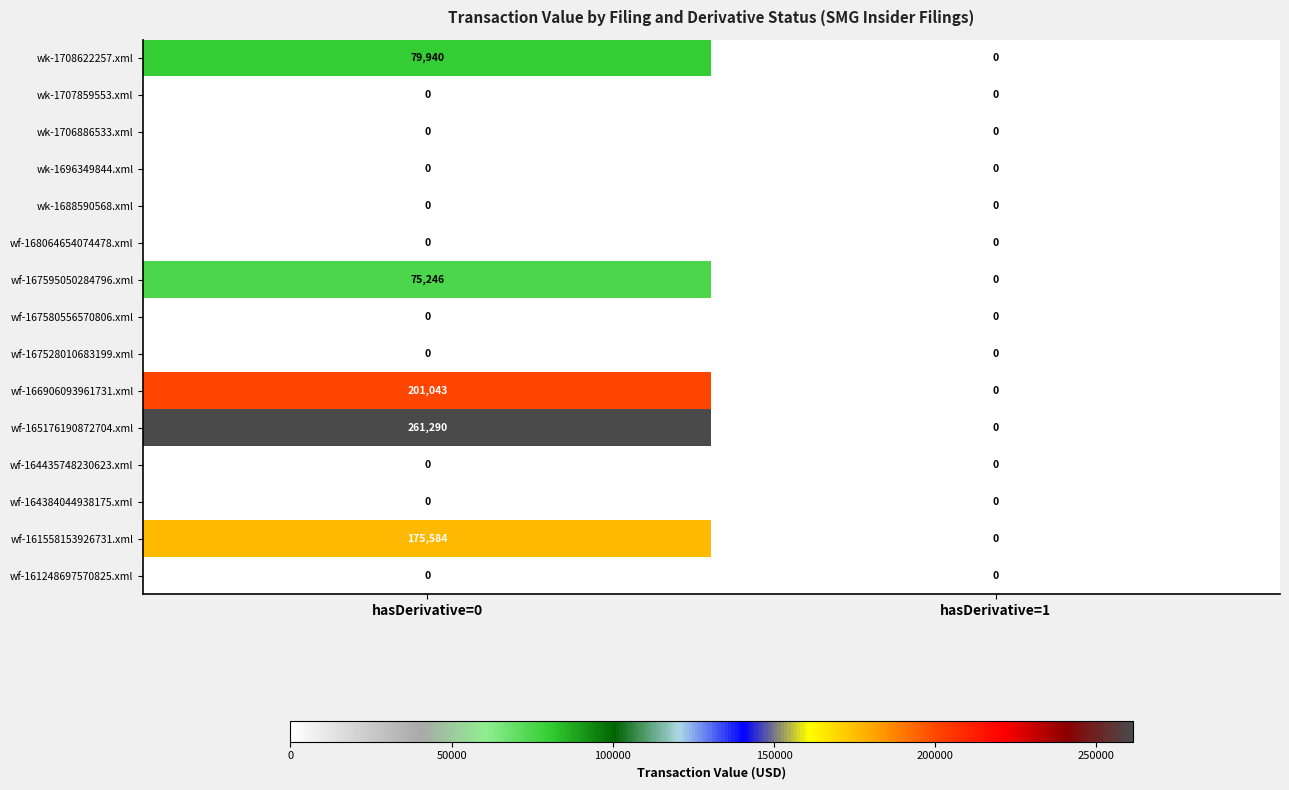

Is it true that wk-1708622257.xml equals 137824 at hasDerivative=0?

False